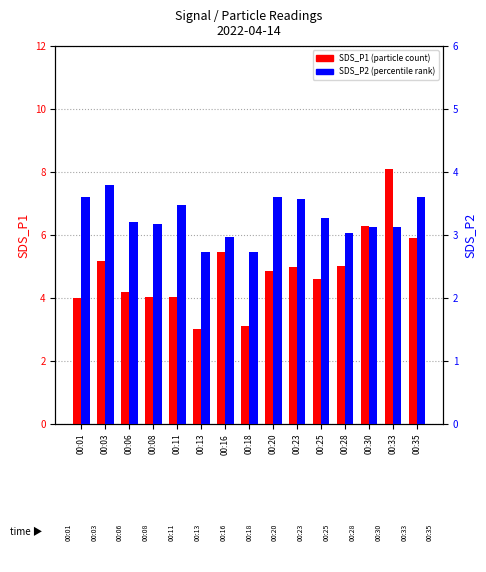

What is the lowest value of the SDS_P2 series?

2.7